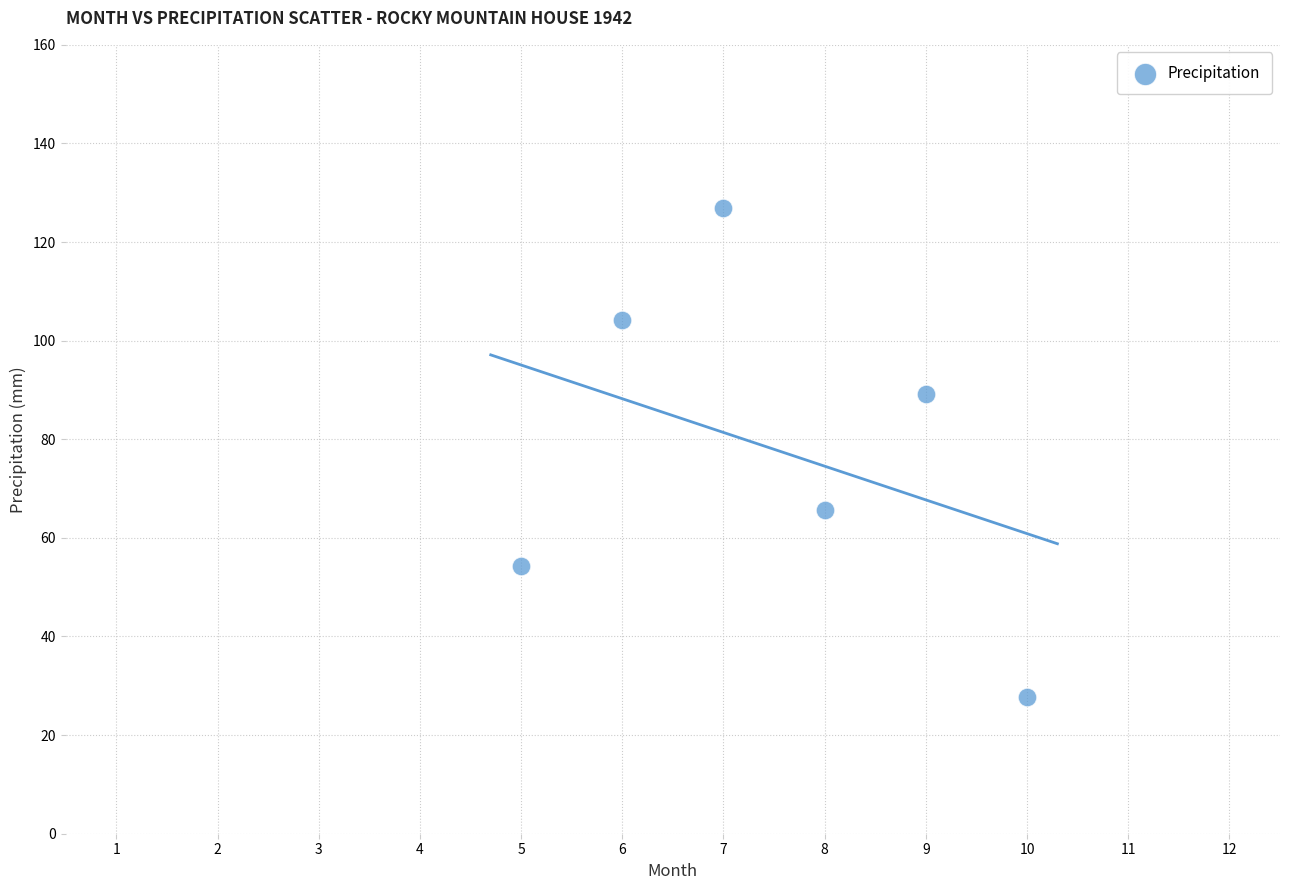

What is the average X value?

7.5